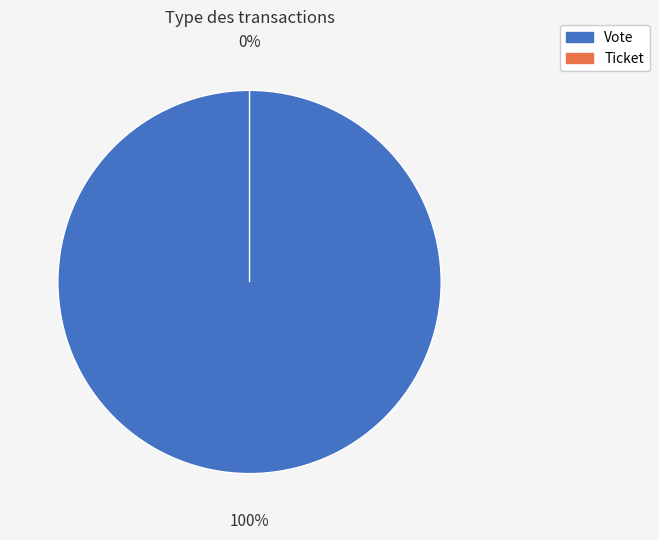

Count the number of slices in the pie.

2